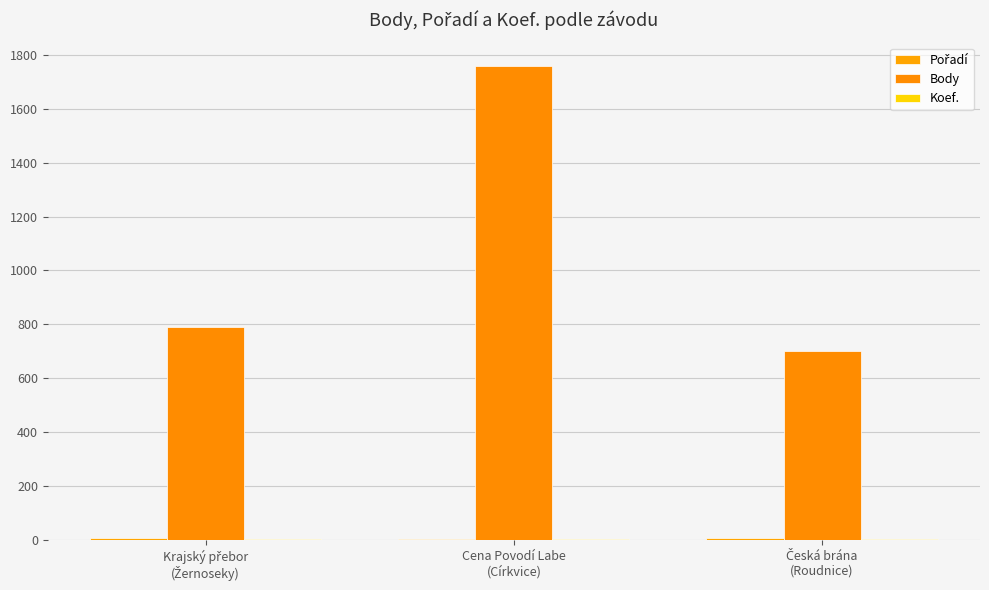

Reading left to right, extract all data points from this chart.

Pořadí: Krajský přebor
(Žernoseky)=8	Cena Povodí Labe
(Církvice)=2	Česká brána
(Roudnice)=9
Body: Krajský přebor
(Žernoseky)=792	Cena Povodí Labe
(Církvice)=1758	Česká brána
(Roudnice)=702
Koef.: Krajský přebor
(Žernoseky)=4	Cena Povodí Labe
(Církvice)=2	Česká brána
(Roudnice)=2